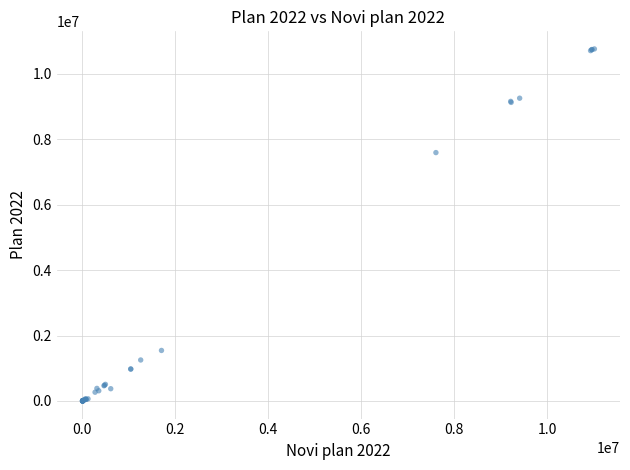

What Y value in the scatter plot is closest to 5381450?

7594000